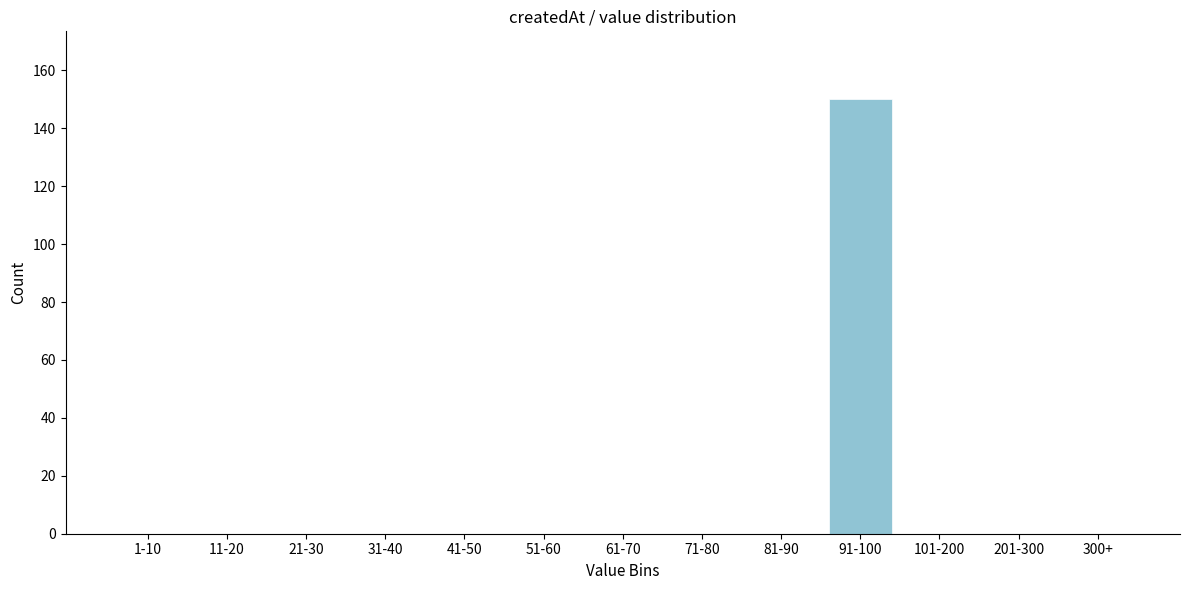

Reading left to right, extract all data points from this chart.

1-10=0	11-20=0	21-30=0	31-40=0	41-50=0	51-60=0	61-70=0	71-80=0	81-90=0	91-100=150	101-200=0	201-300=0	300+=0